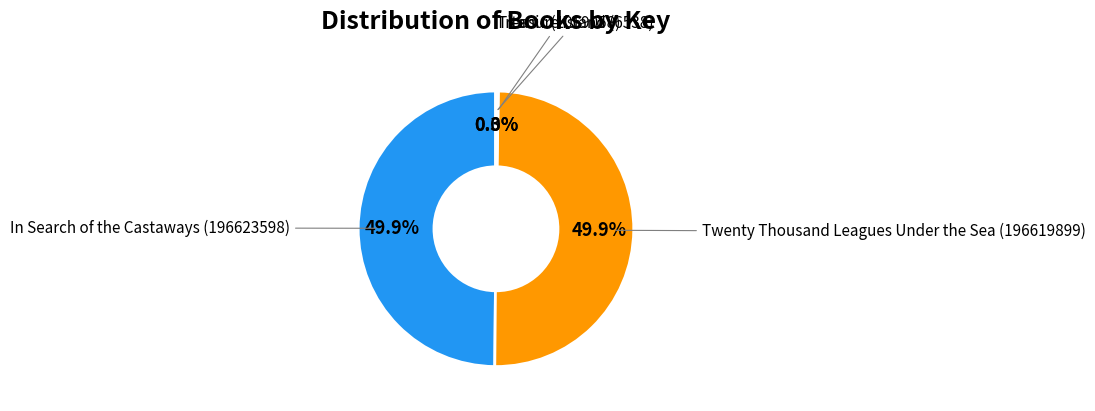

Is there any slice that represents more than half of the pie?

No